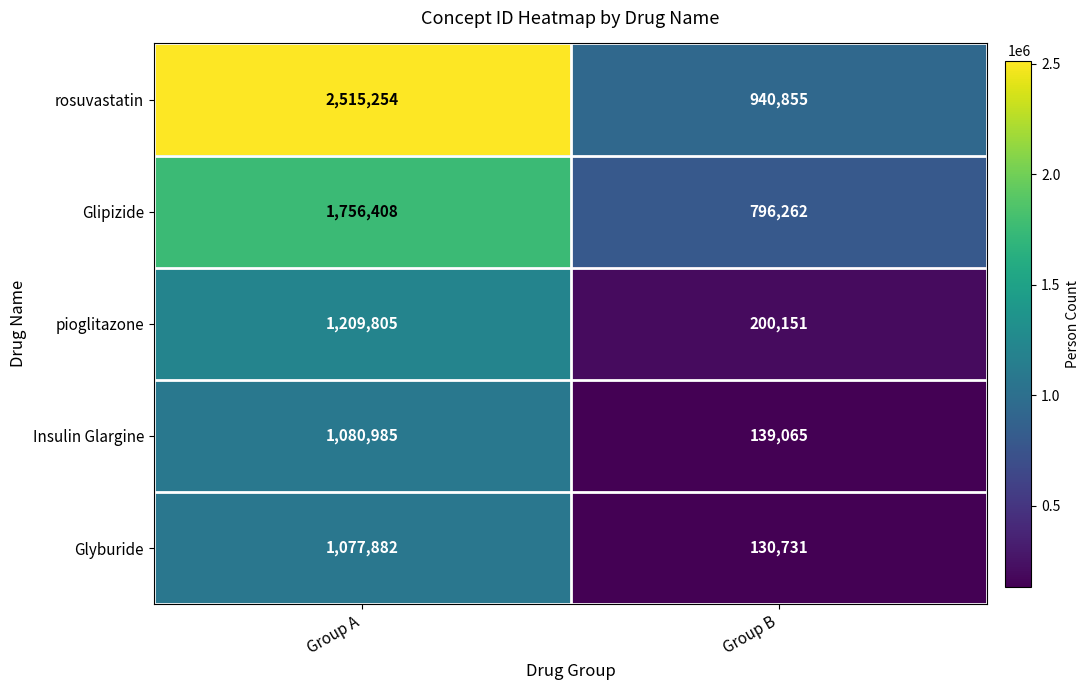

Which series has the largest total across all categories?

rosuvastatin